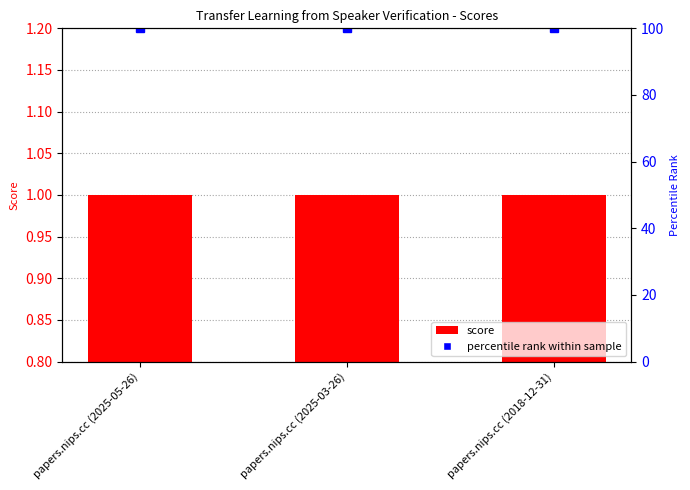

How many data points does each series have?

3